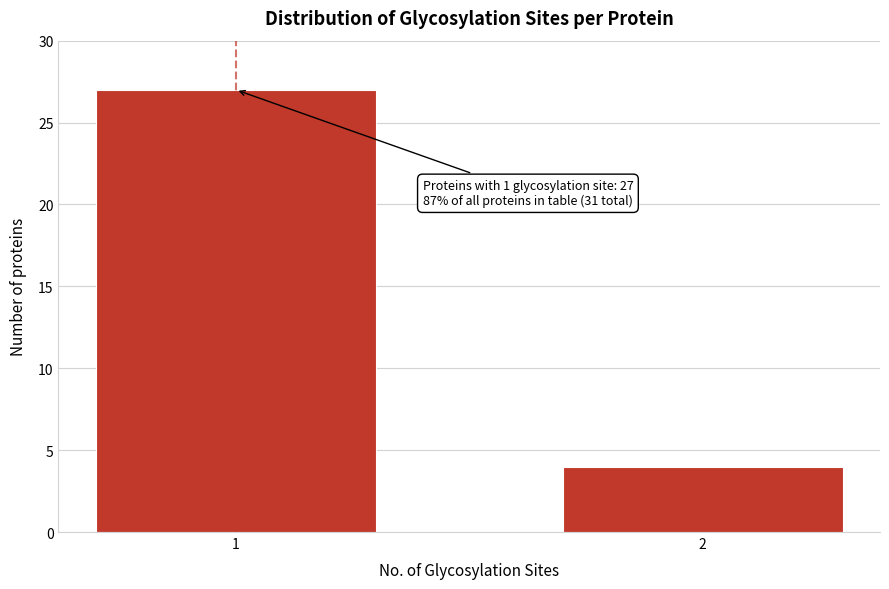

Reading left to right, transcribe all the data shown in this chart.

1=27	2=4